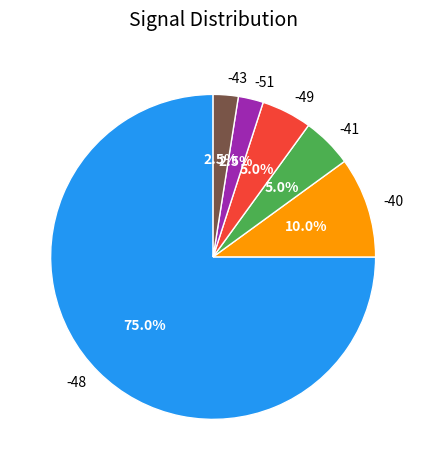

To the nearest percent, what percentage of the pie is -48?

75%